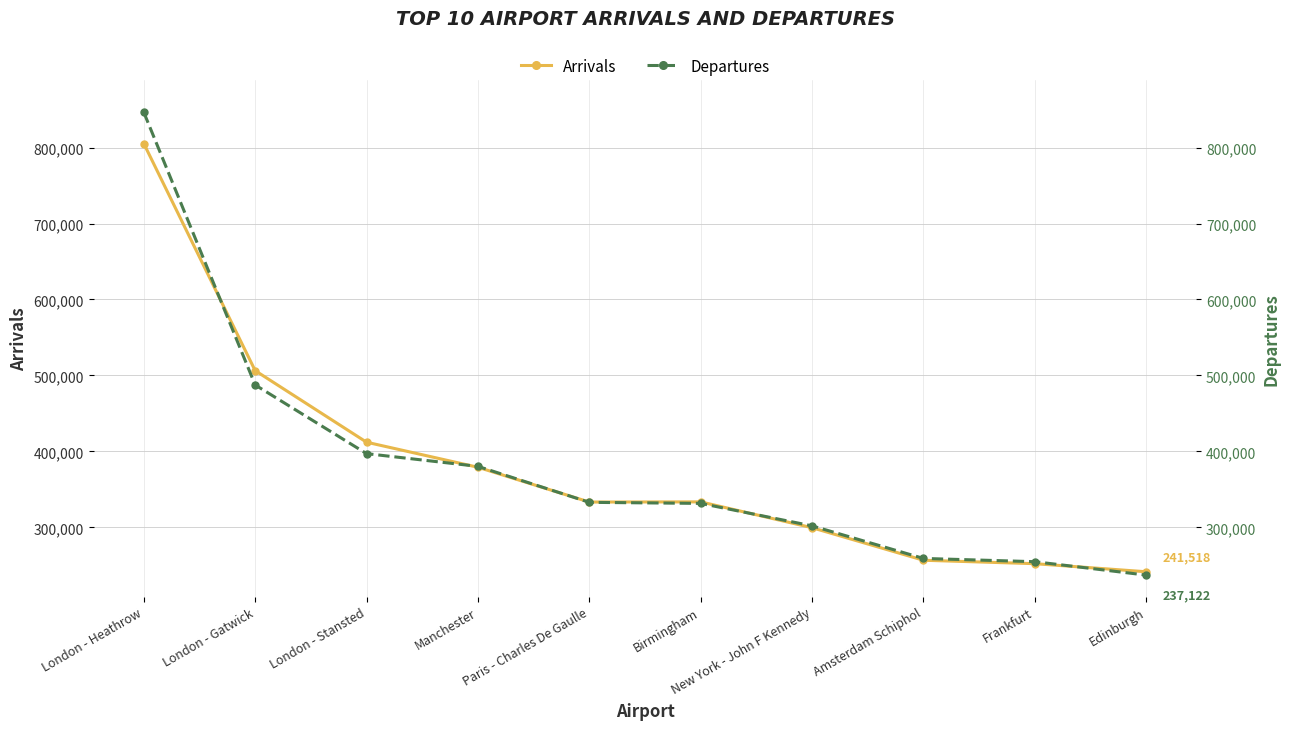

True or false: Arrivals has a value of 497647 at Birmingham.

False